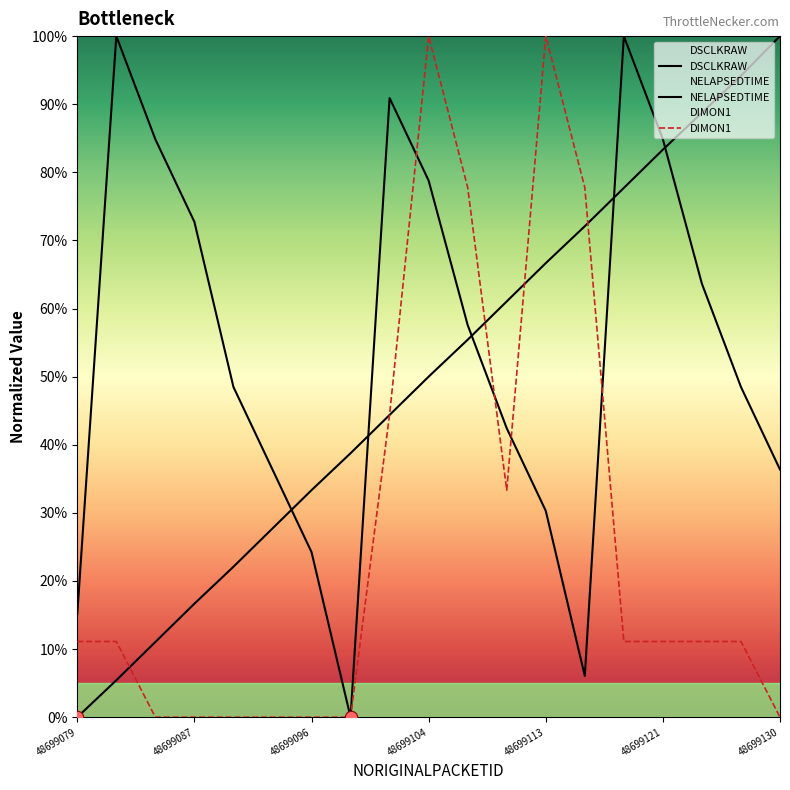

Which series contains the lowest Y value?

DSCLKRAW